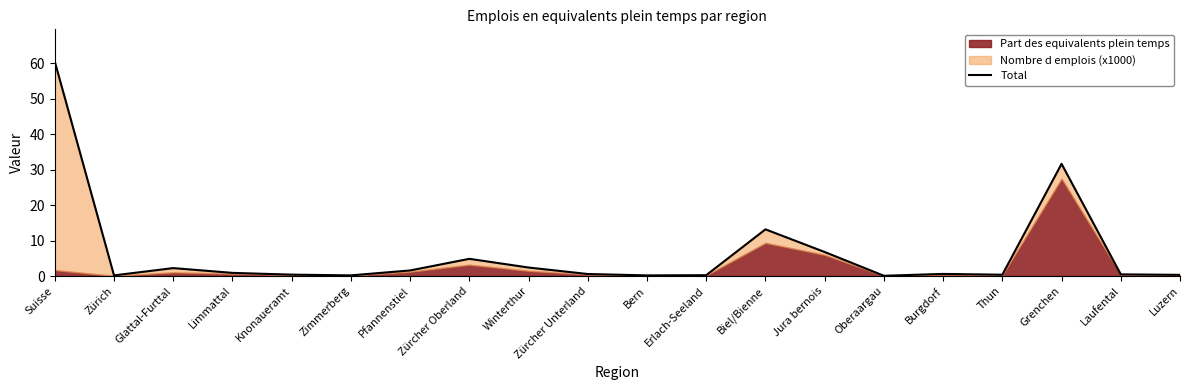

What is the difference between the values at Zimmerberg and Suisse?

60.3